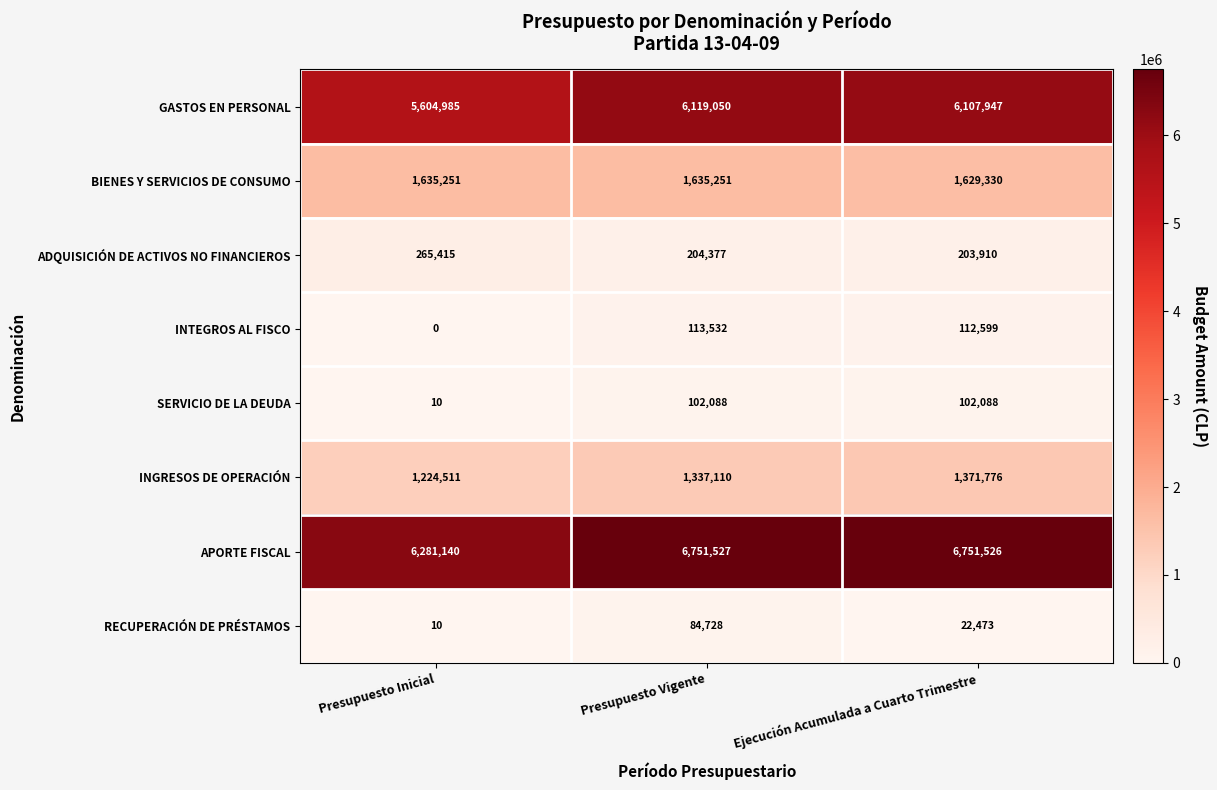

Rank the series by their maximum value, from lowest to highest.

RECUPERACIÓN DE PRÉSTAMOS, SERVICIO DE LA DEUDA, INTEGROS AL FISCO, ADQUISICIÓN DE ACTIVOS NO FINANCIEROS, INGRESOS DE OPERACIÓN, BIENES Y SERVICIOS DE CONSUMO, GASTOS EN PERSONAL, APORTE FISCAL